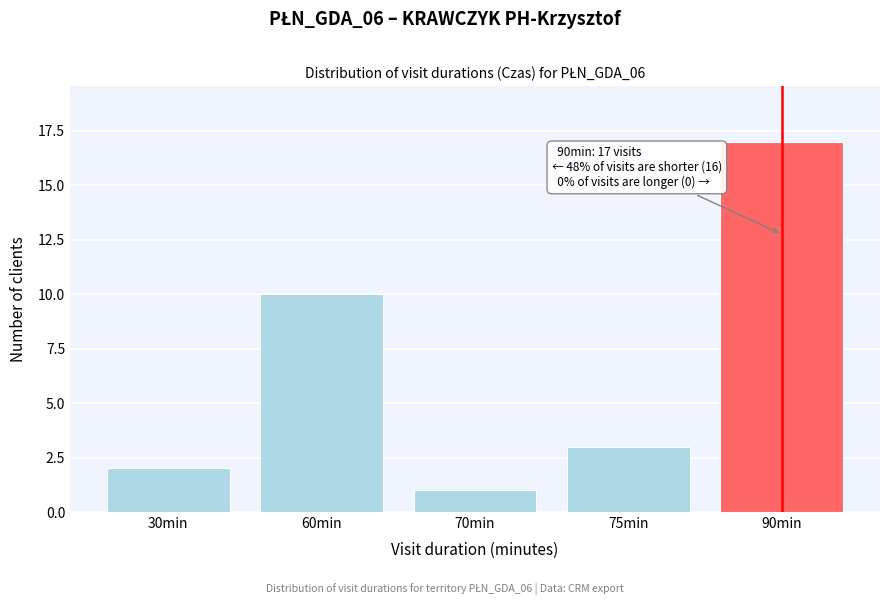

Reading left to right, transcribe all the data shown in this chart.

2	10	1	3	17